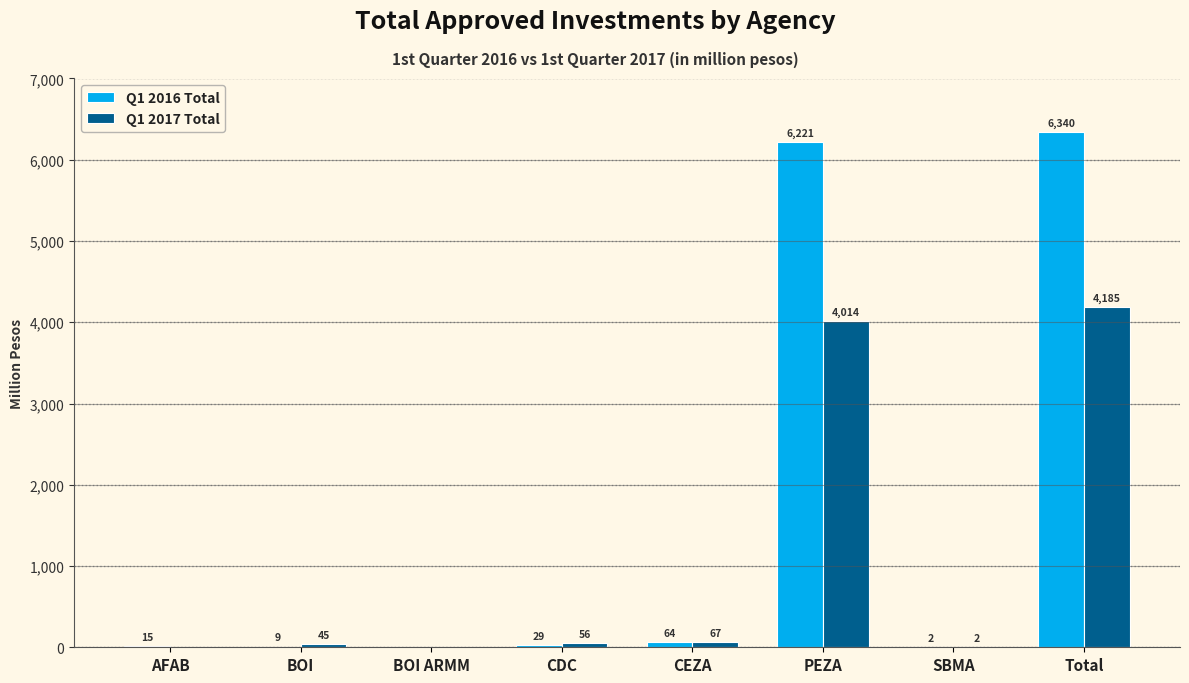

Which series has the largest total across all categories?

Q1 2016 Total